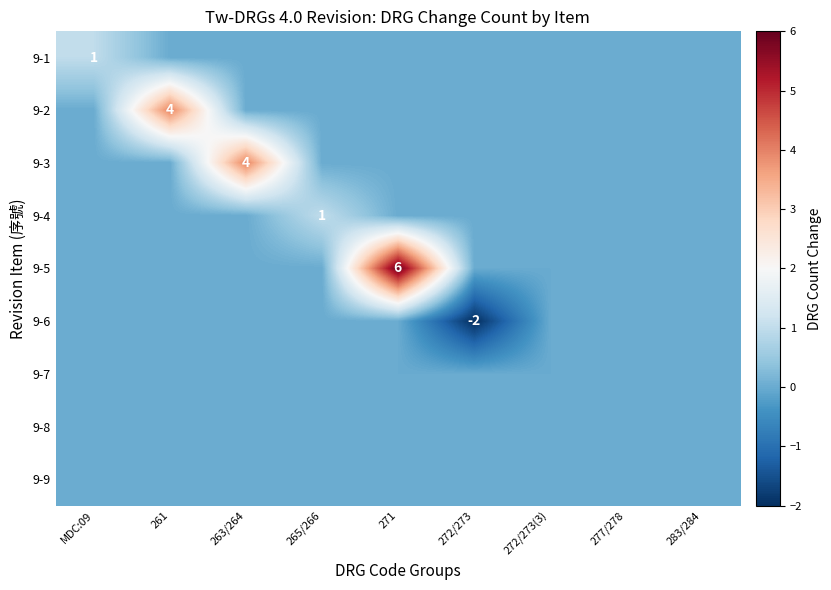

Is it true that 9-6 equals -2 at 272/273?

True